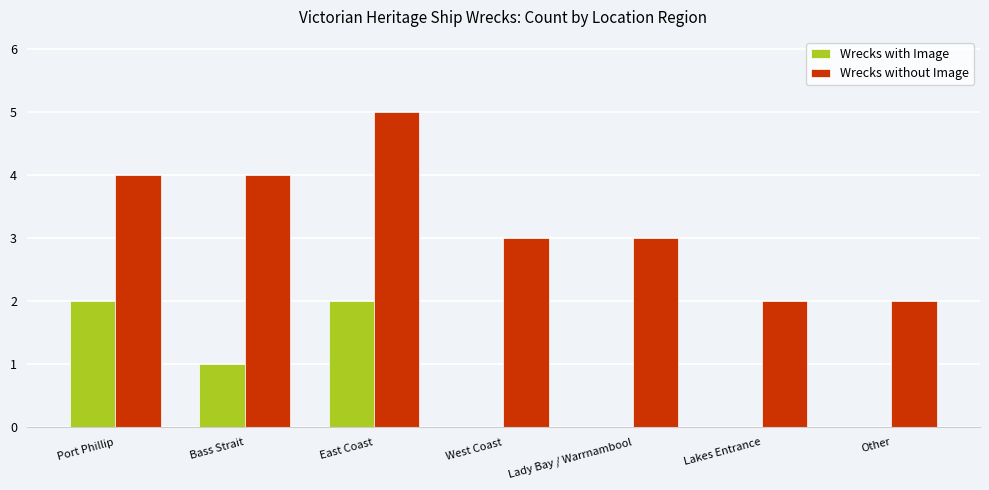

What is the highest value of the Wrecks without Image series?

5